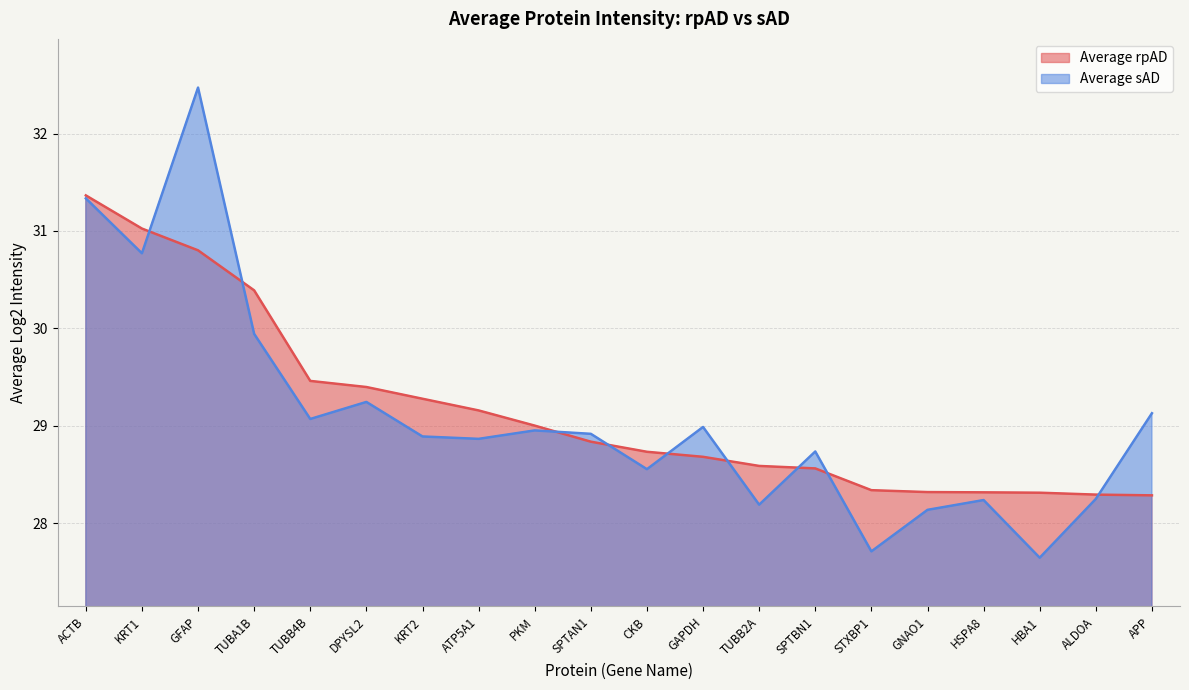

List the labels in order of Average rpAD value, largest first.

ACTB, KRT1, GFAP, TUBA1B, TUBB4B, DPYSL2, KRT2, ATP5A1, PKM, SPTAN1, CKB, GAPDH, TUBB2A, SPTBN1, STXBP1, GNAO1, HSPA8, HBA1, ALDOA, APP